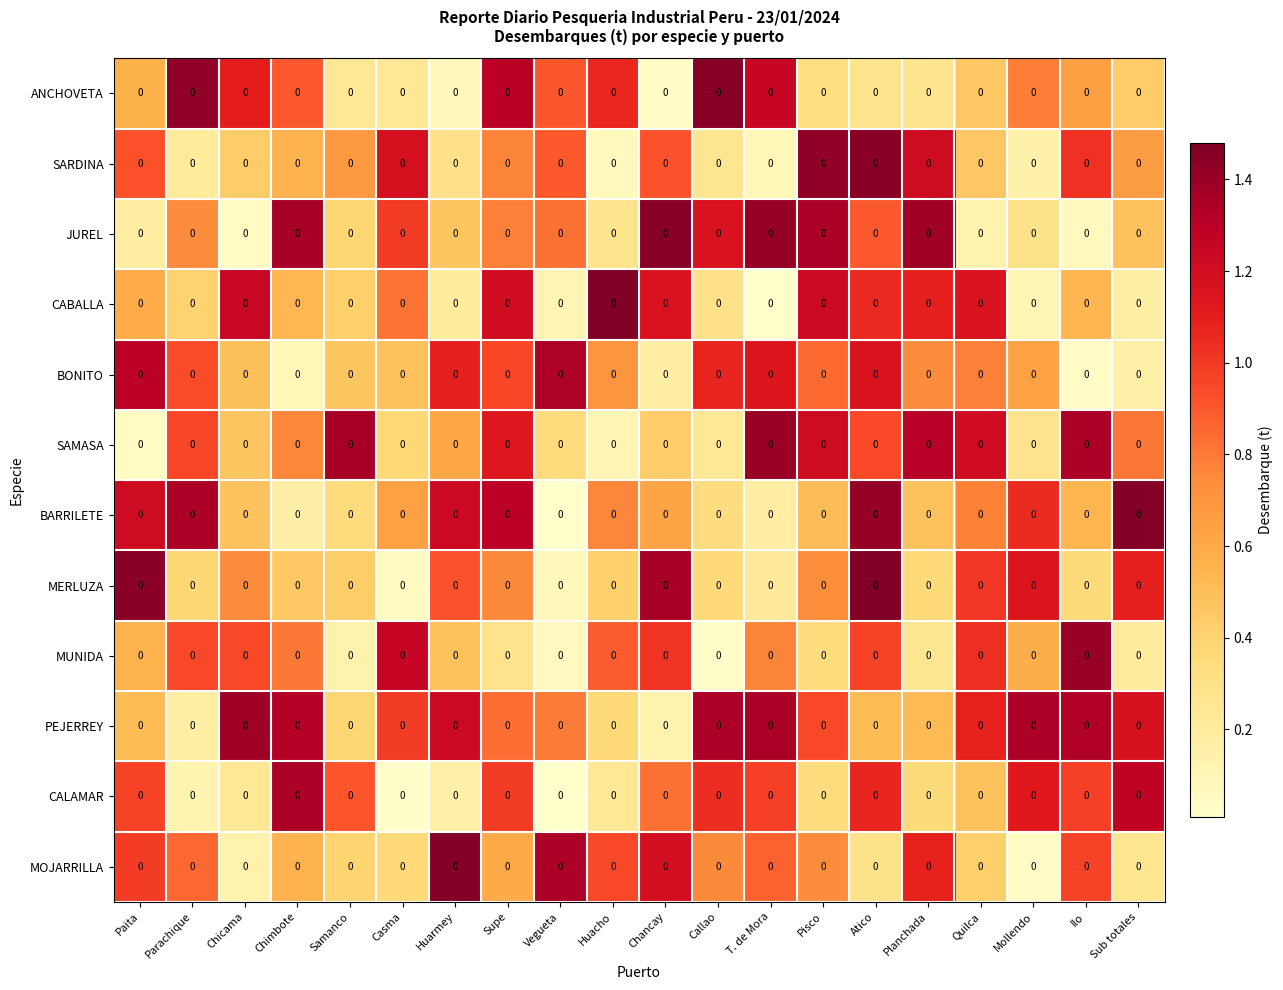

Where is JUREL nearest to the value 0?

Chicama